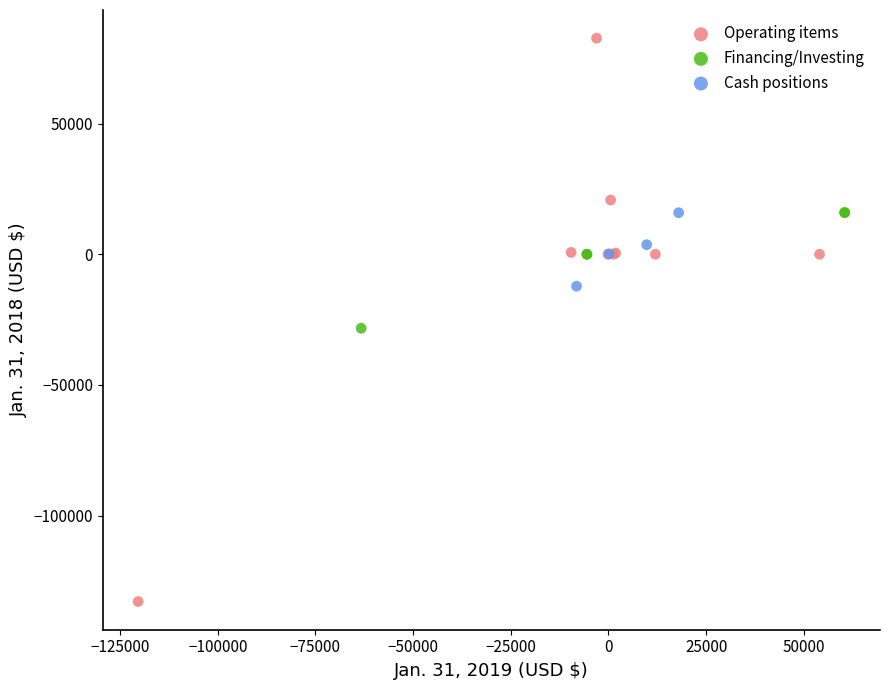

Which series has the widest spread of Y values?

Operating items